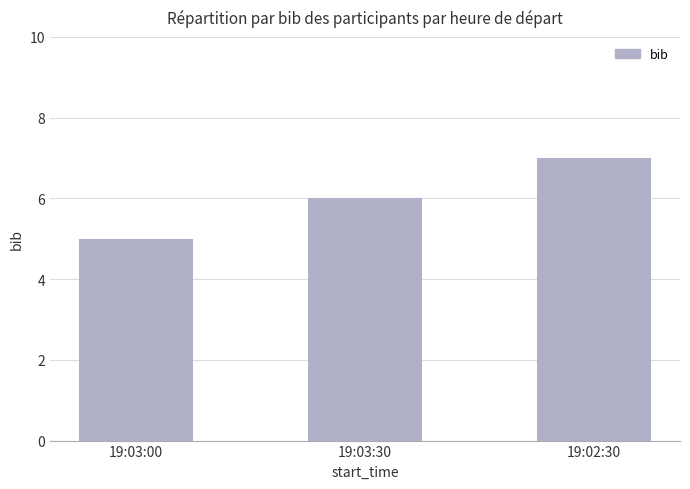

How many series are shown in this chart?

1